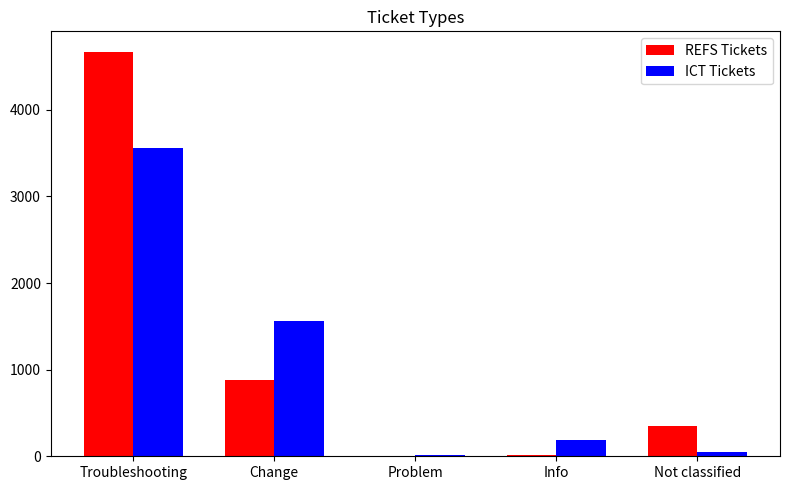

Where is ICT Tickets nearest to the value 1789?

Change